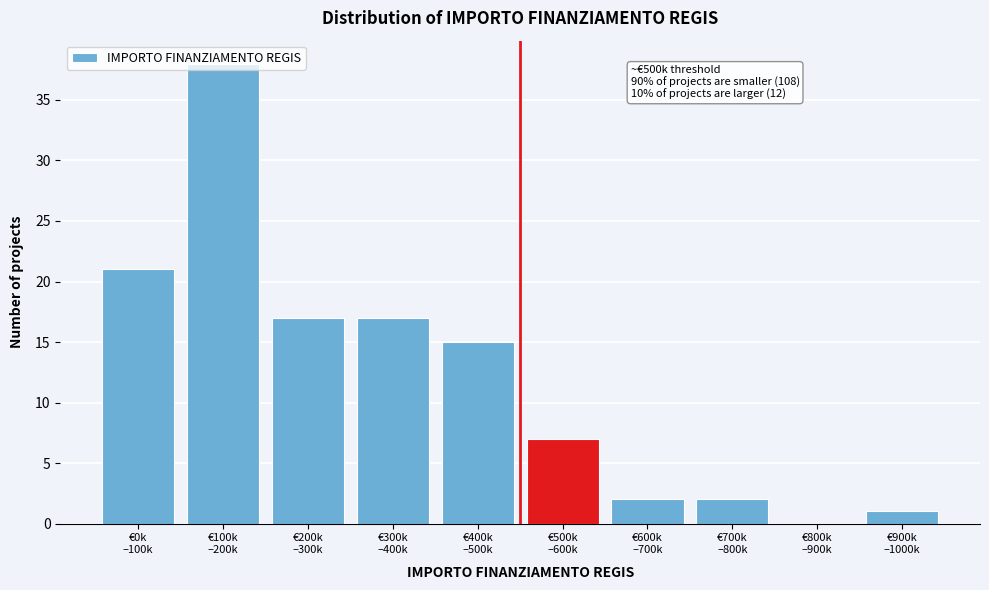

What is the greatest value displayed?

38